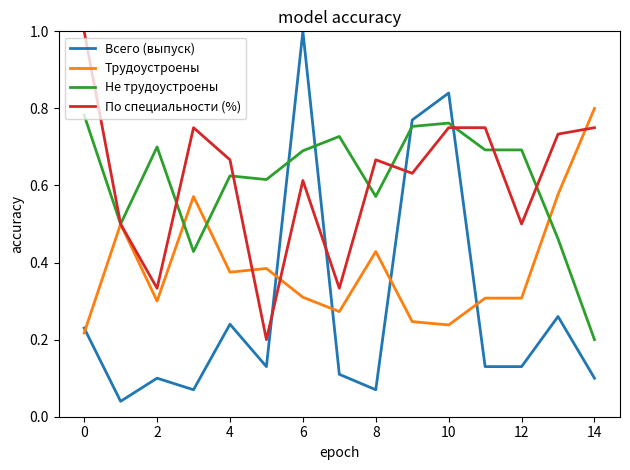

True or false: Всего (выпуск) and По специальности (%) intersect in this chart.

True